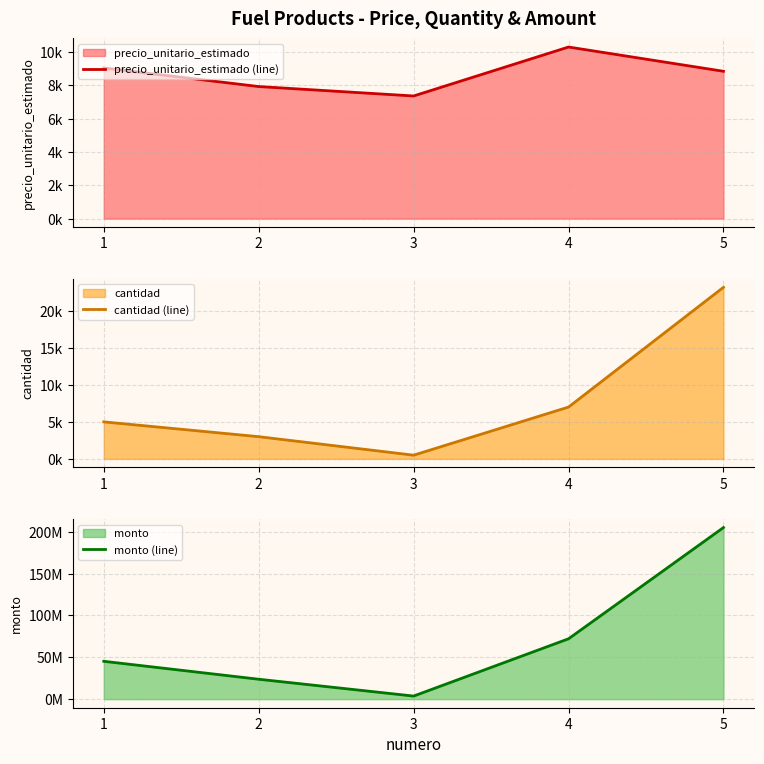

How many categories are shown in the chart?

5